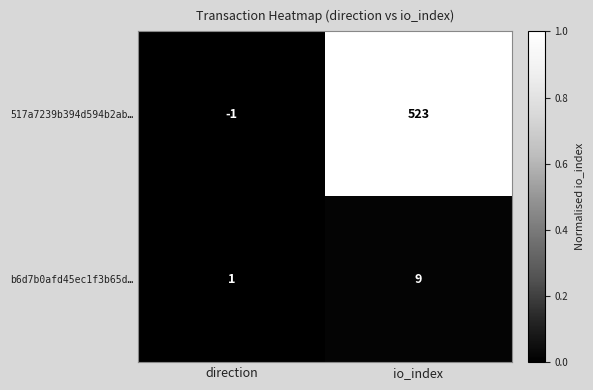

List the series in order of their peak value, highest first.

517a7239b394d594b2ab…, b6d7b0afd45ec1f3b65d…